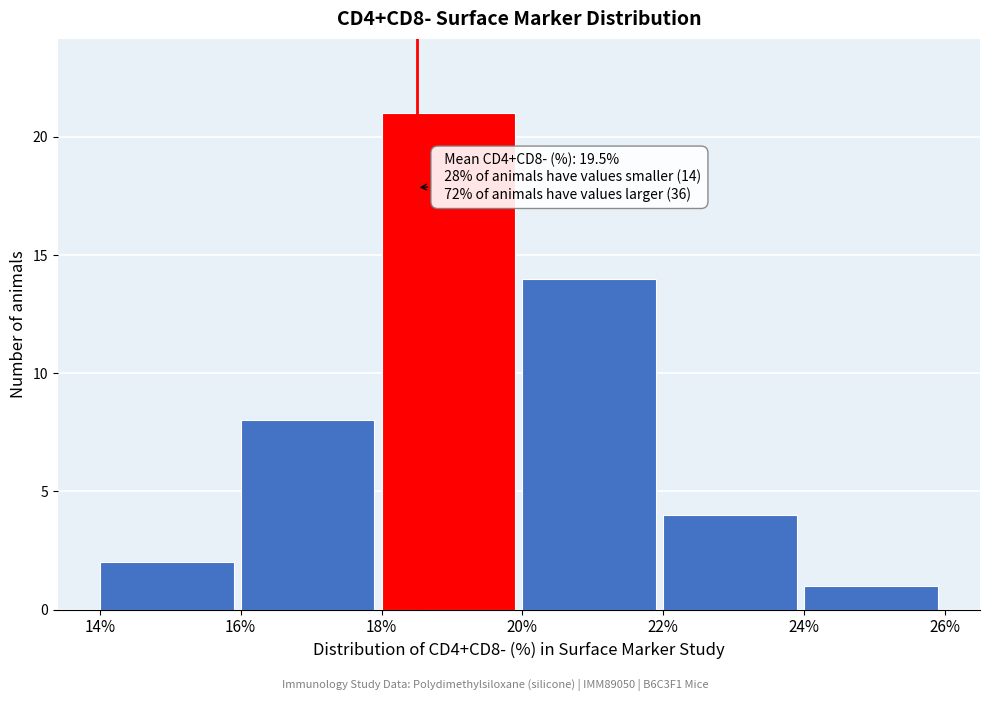

Which range on the x-axis has the tallest bar?

18% to 20%